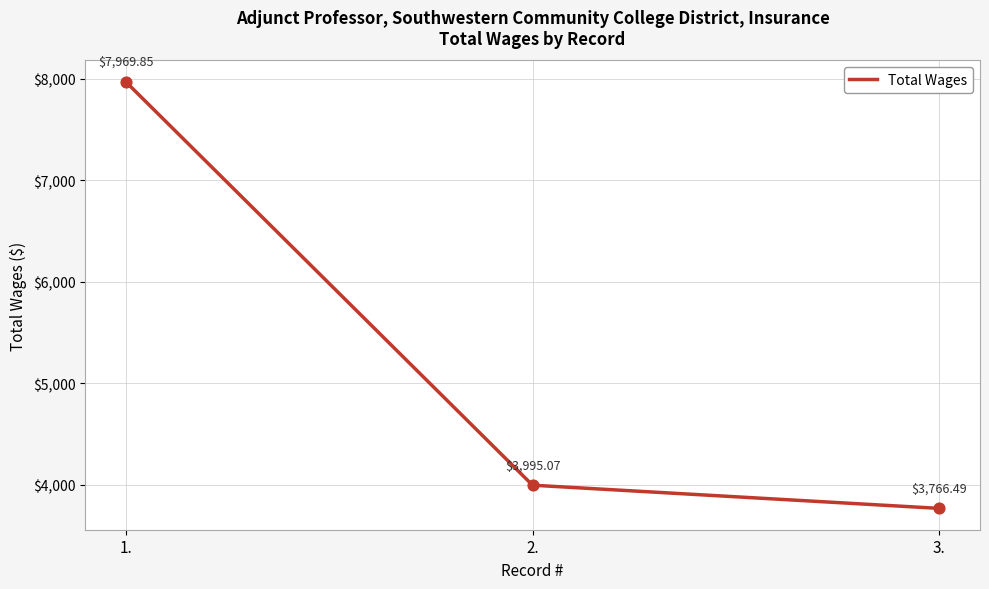

What is the change in value from 2. to 3.?

-228.6